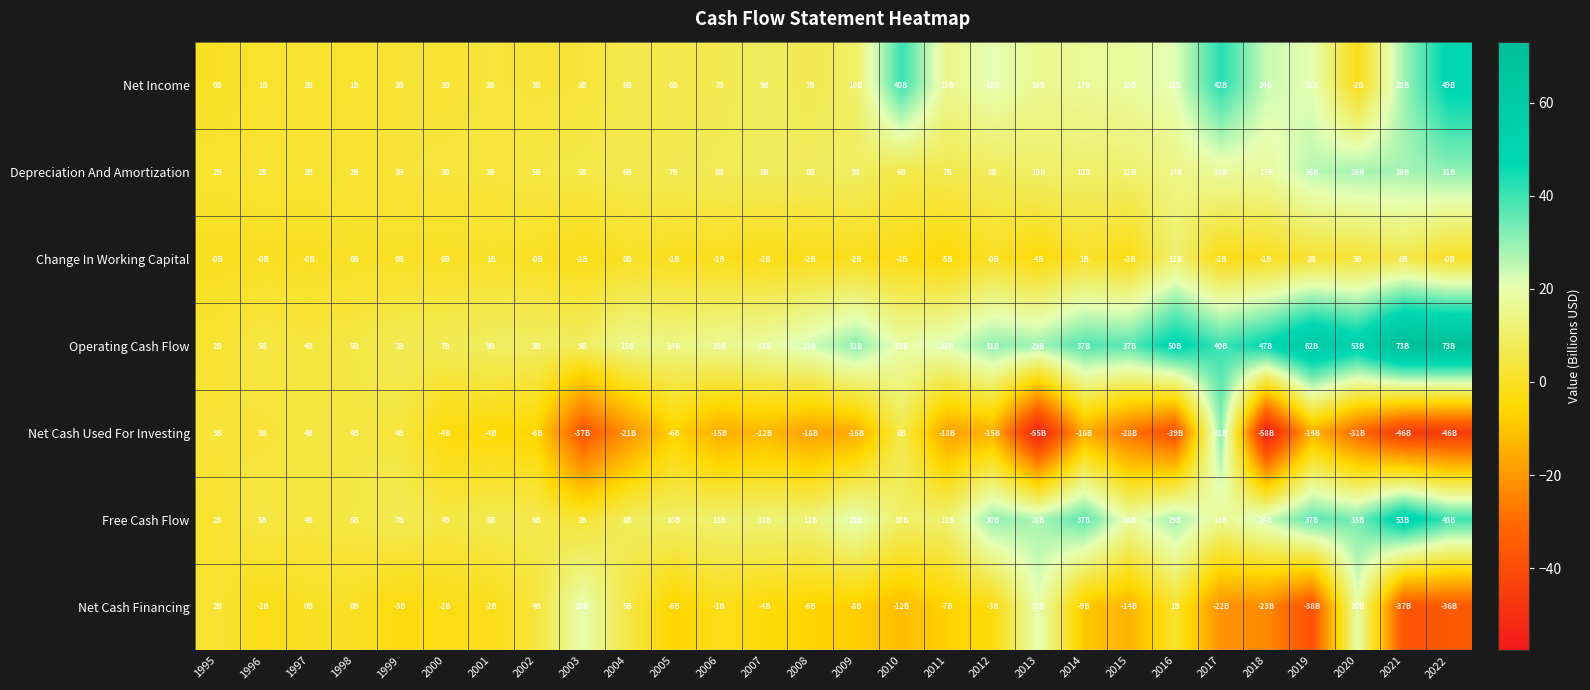

Which series has the largest total across all categories?

Operating Cash Flow